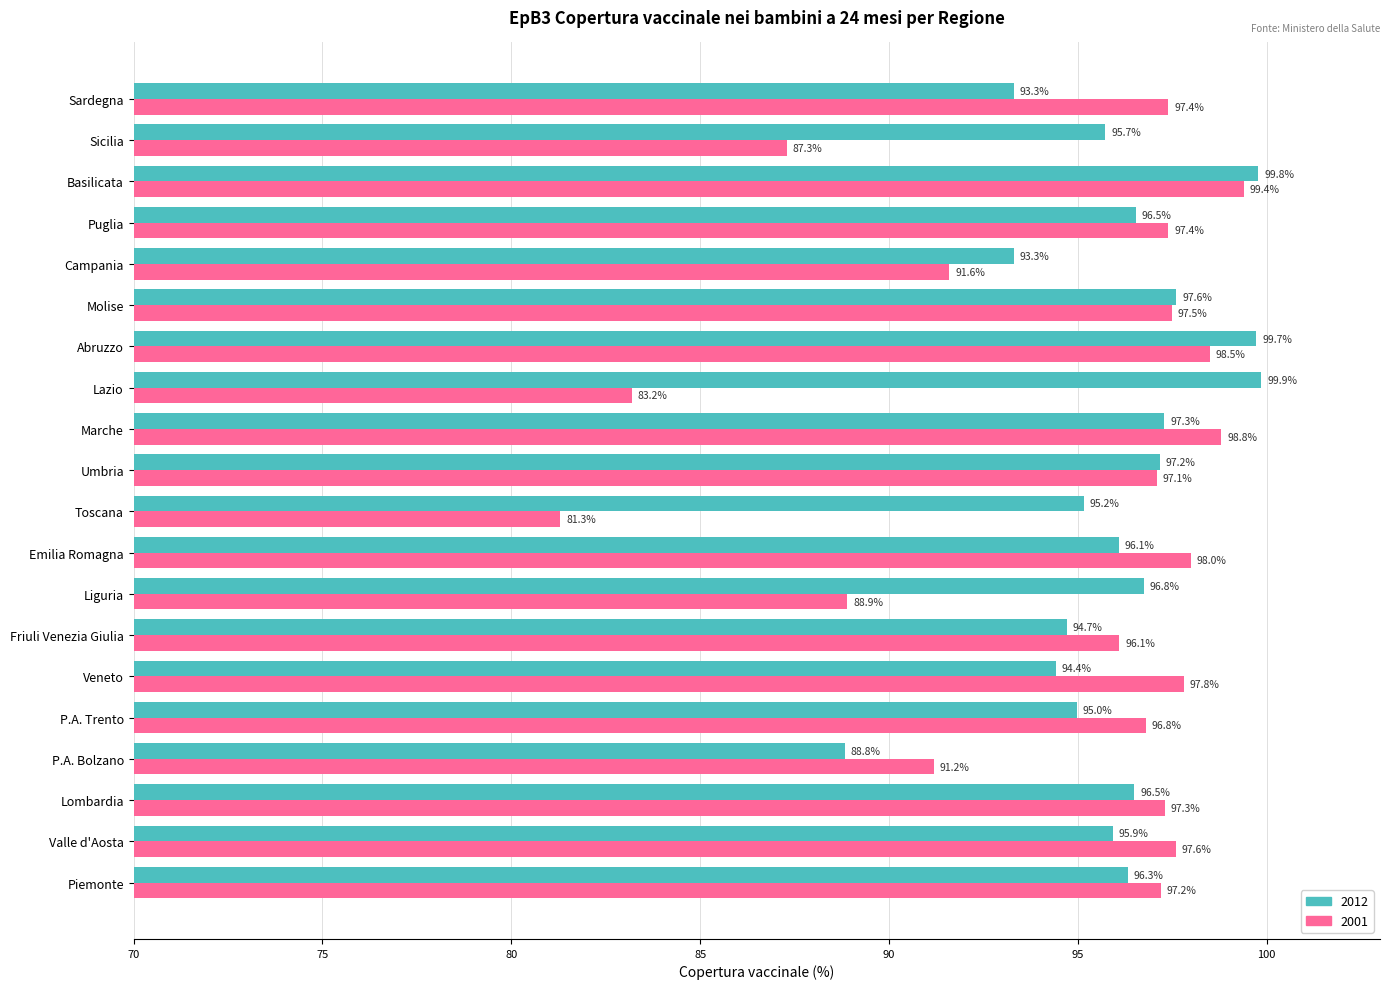

Which series has the largest range (max minus min)?

2001